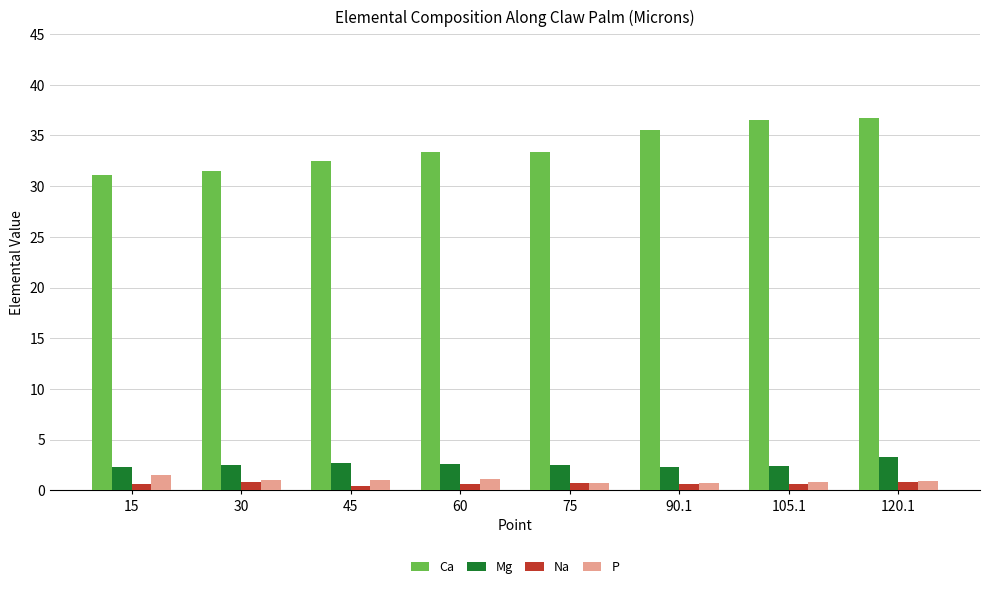

True or false: Na has a value of 0.6 at 15.

True